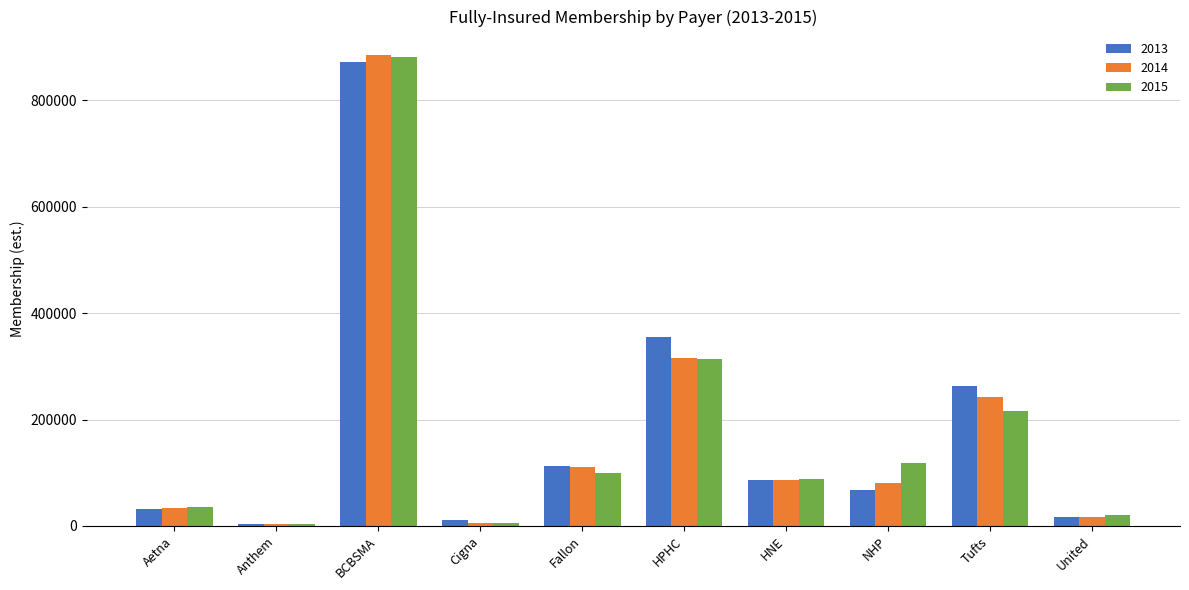

How many bars are there in each group?

3